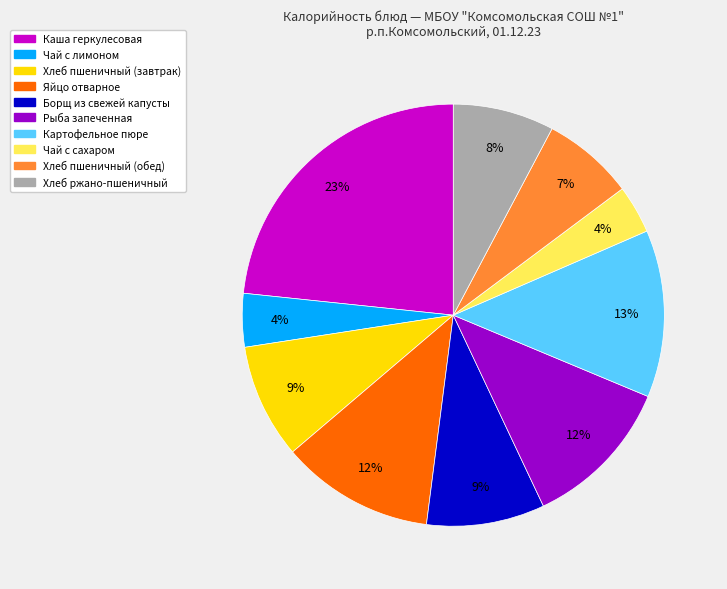

Is the sum of Хлеб пшеничный (завтрак) and Каша геркулесовая greater than half?

No